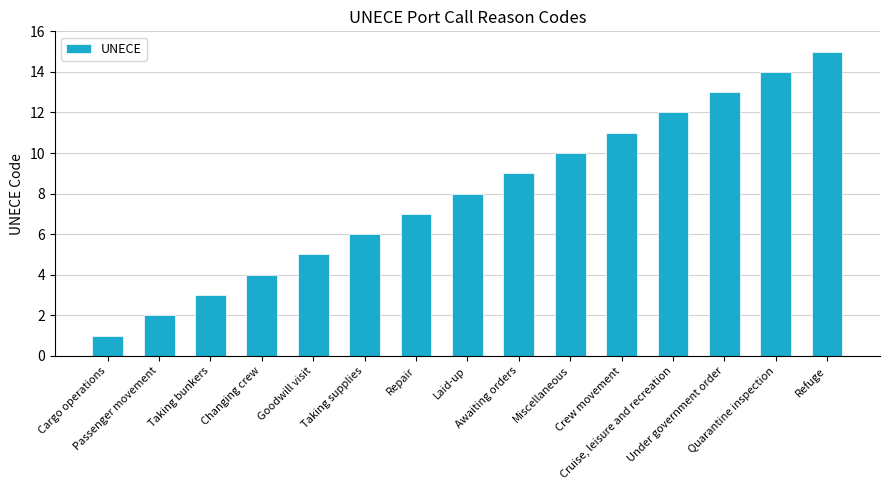

List the labels in order of value, largest first.

Refuge, Quarantine inspection, Under government order, Cruise, leisure and recreation, Crew movement, Miscellaneous, Awaiting orders, Laid-up, Repair, Taking supplies, Goodwill visit, Changing crew, Taking bunkers, Passenger movement, Cargo operations